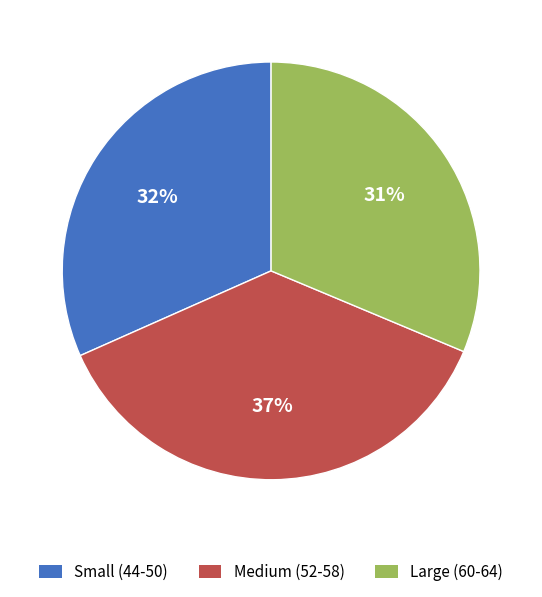

To the nearest percent, what percentage of the pie is Small (44-50)?

32%